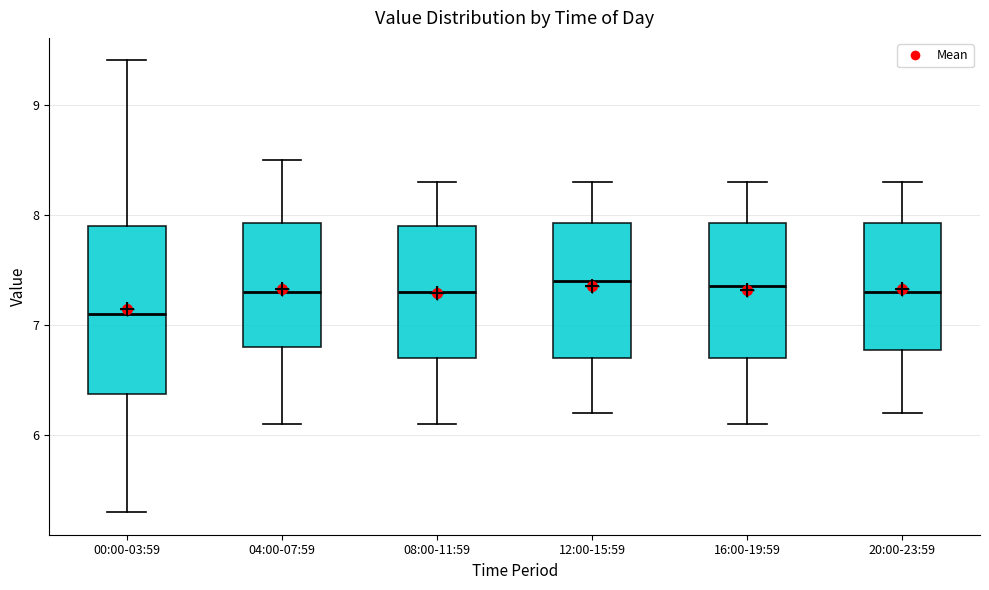

Comparing the boxes themselves (not the whiskers), which one is the tallest?

00:00-03:59